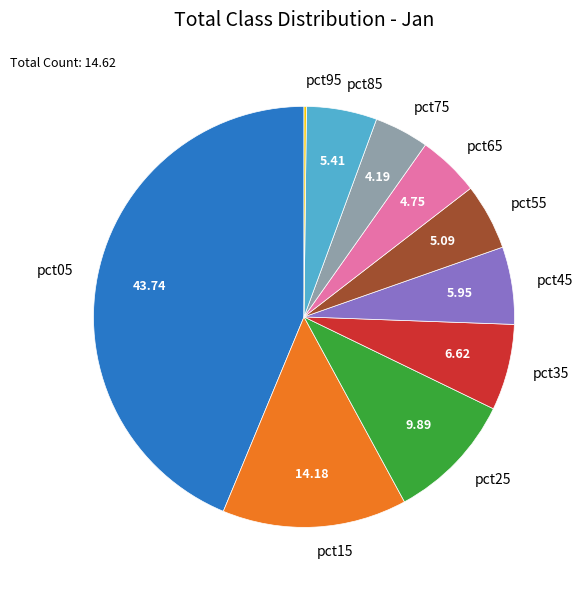

Is there a majority slice in this chart?

No